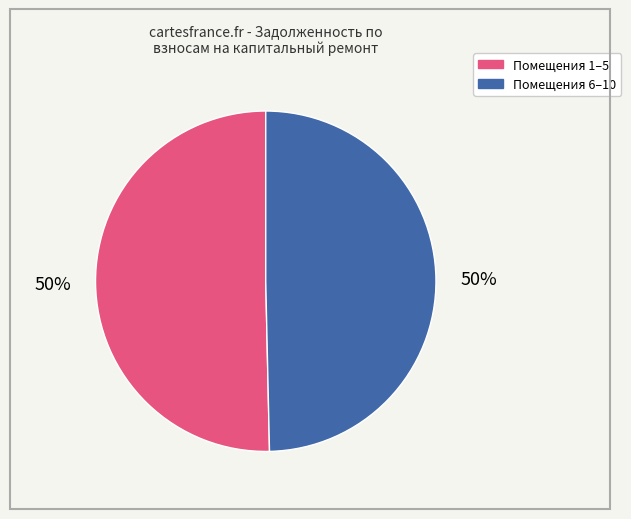

To the nearest percent, what is the average slice percentage?

50%